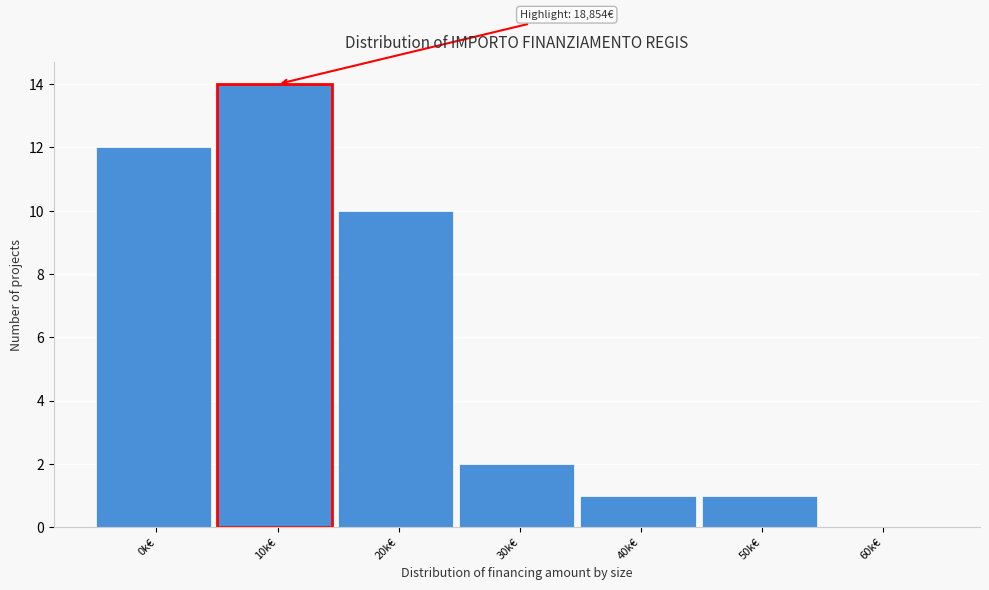

Reading left to right, list all the values displayed in this chart.

0k€=12	10k€=14	20k€=10	30k€=2	40k€=1	50k€=1	60k€=0